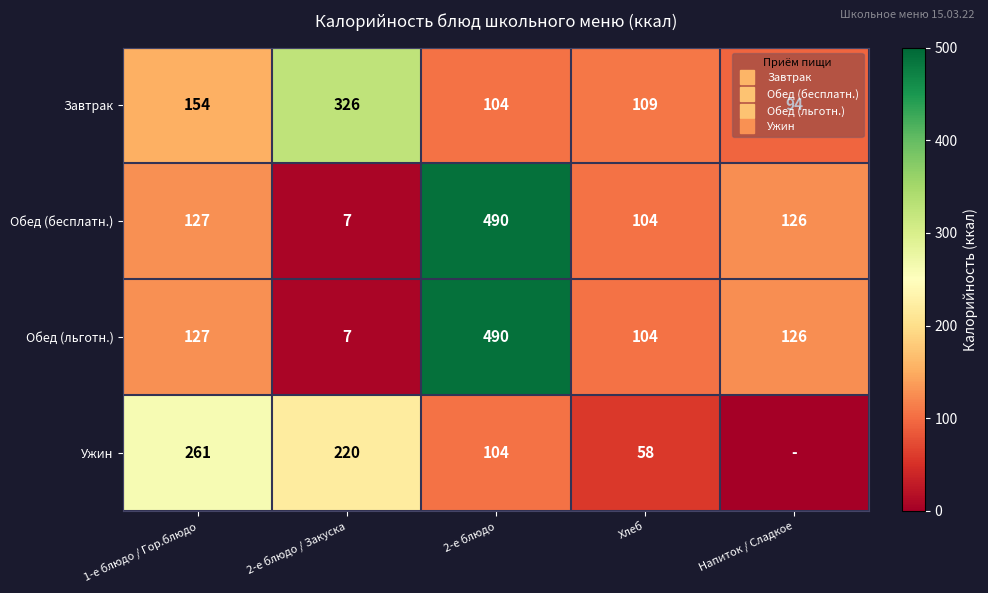

How many values in the Обед (льготн.) series are below 126?

2